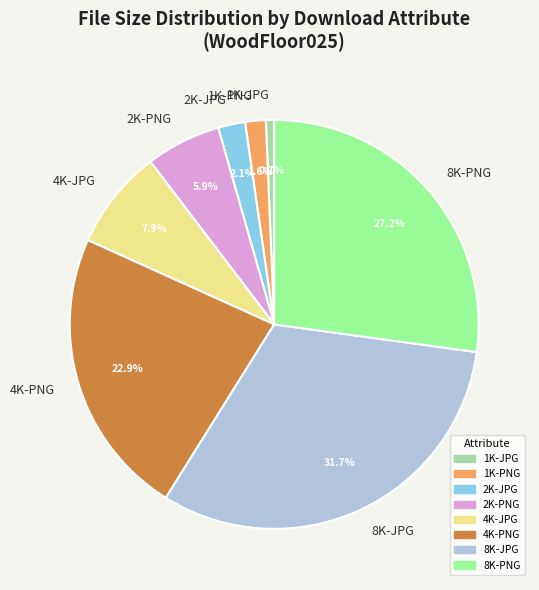

Between 2K-JPG and 8K-JPG, which is larger?

8K-JPG